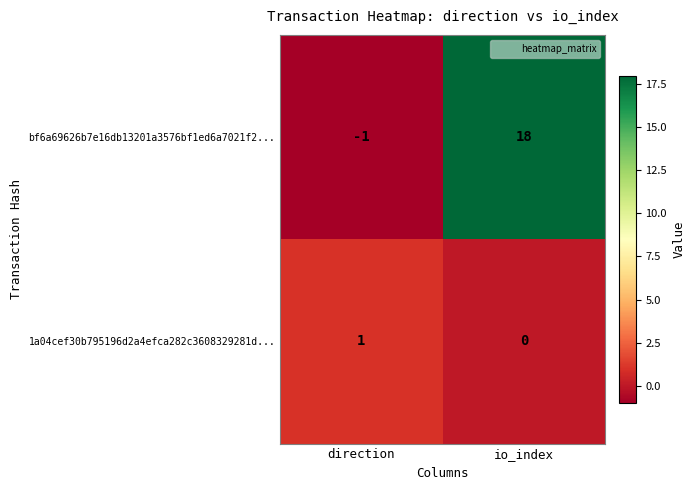

Count the number of data series in this chart.

2